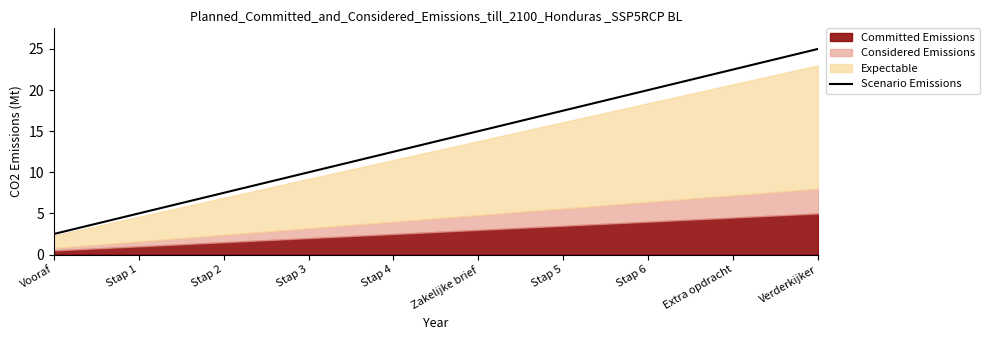

What is the label of the 4th point from the right?

Stap 5